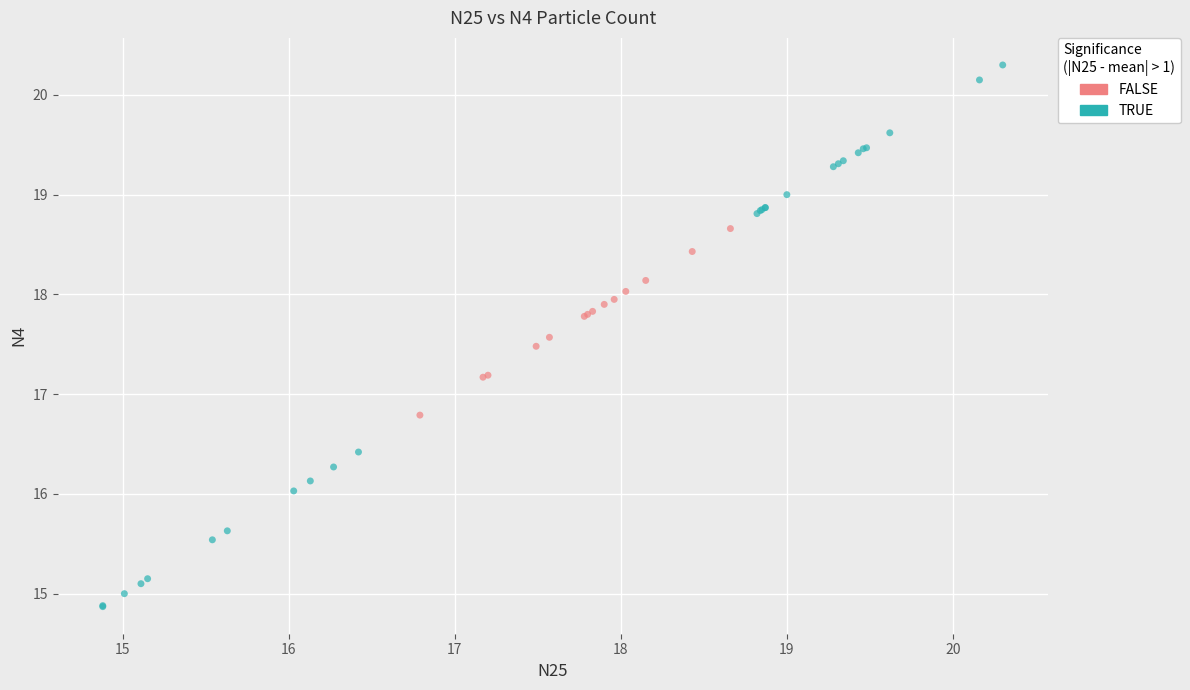

Which series has the widest spread of Y values?

TRUE